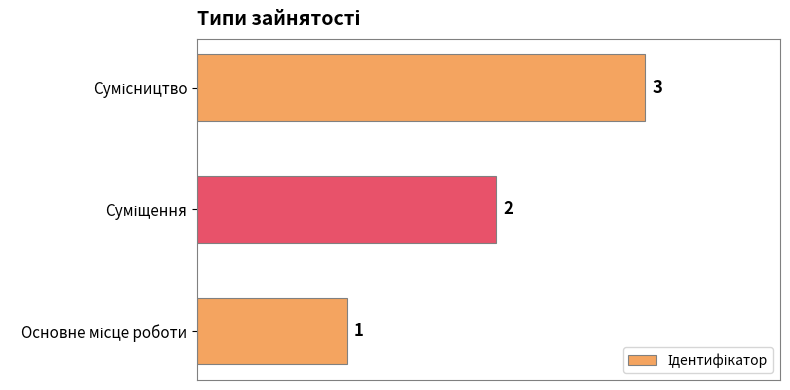

Count the values in the range 1 to 3.

3